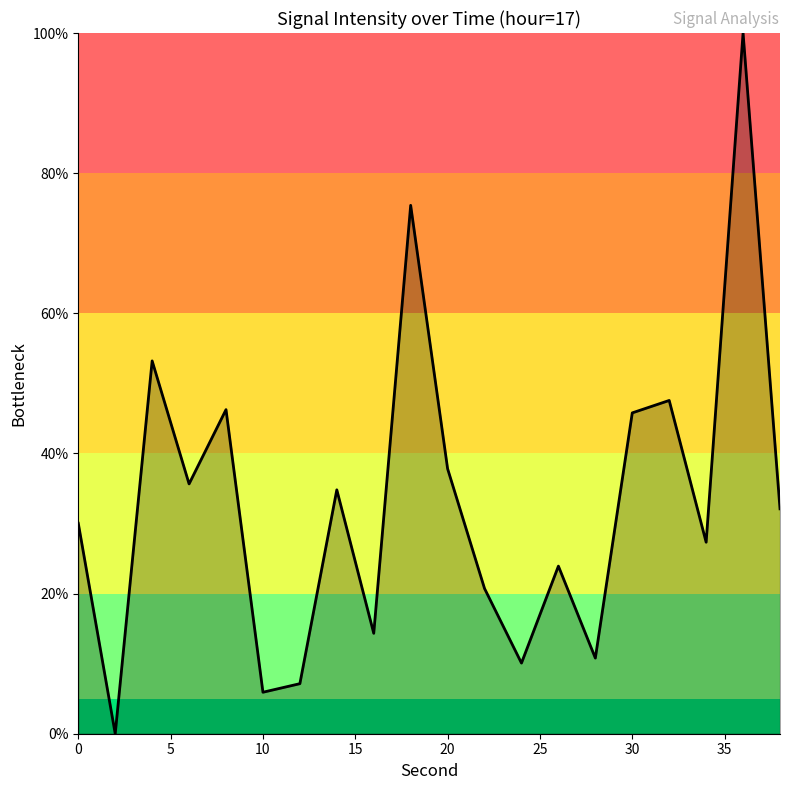

How many positive values are there?

19